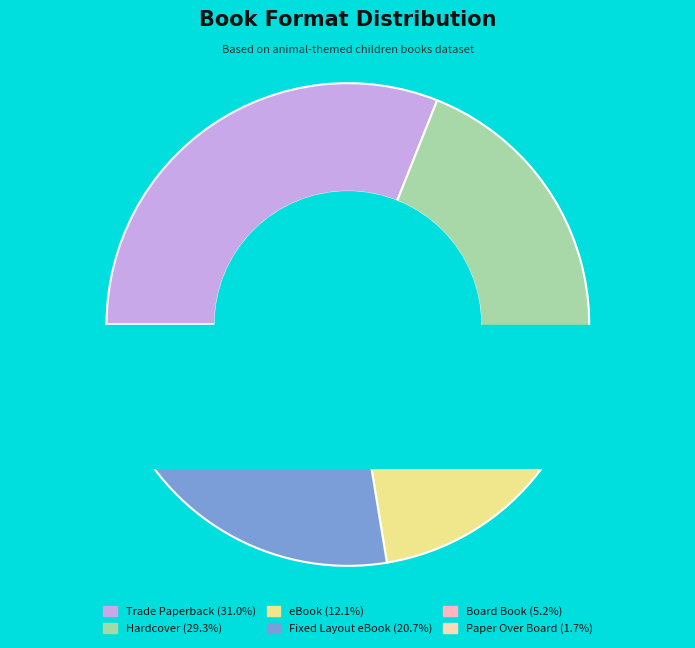

What is the smallest slice in the pie chart?

Paper Over Board